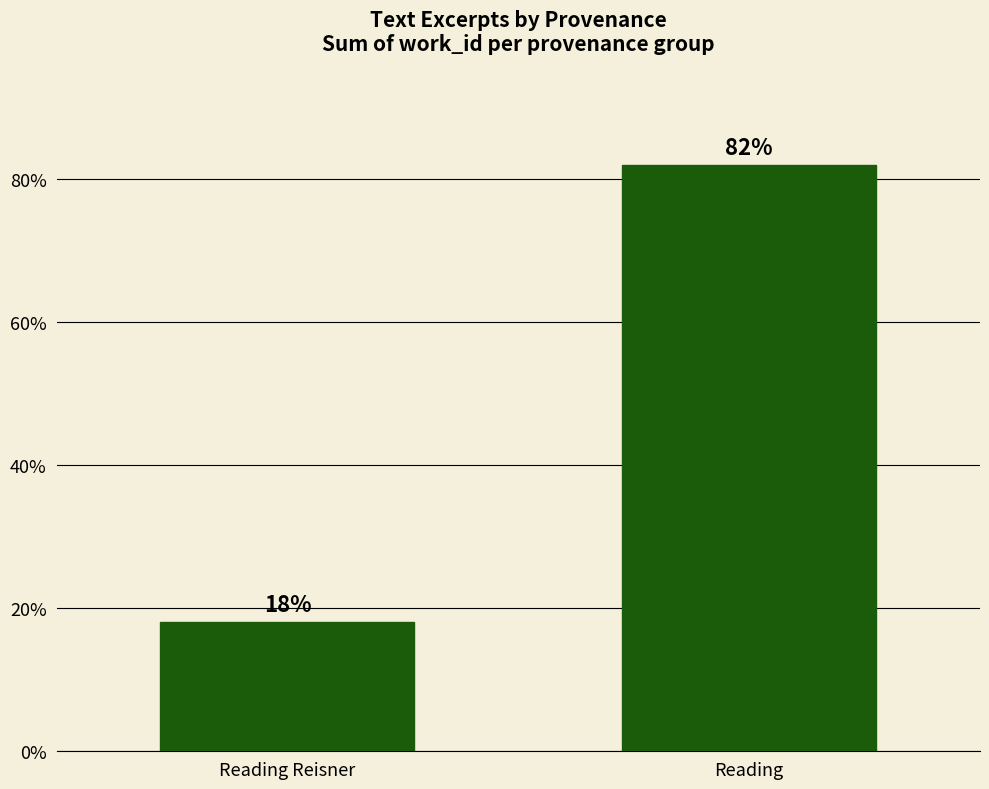

How many series are shown in this chart?

1